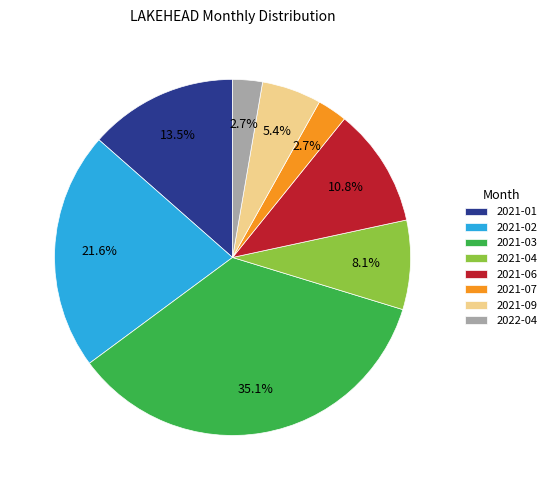

How many segments does this pie chart have?

8